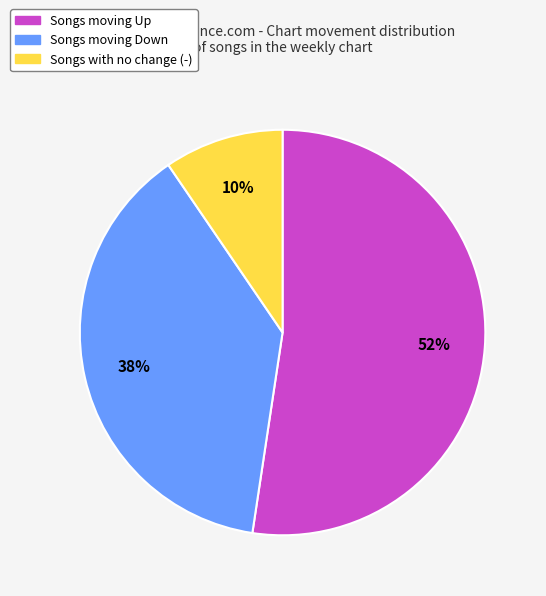

To the nearest percent, what is the average slice percentage?

33%